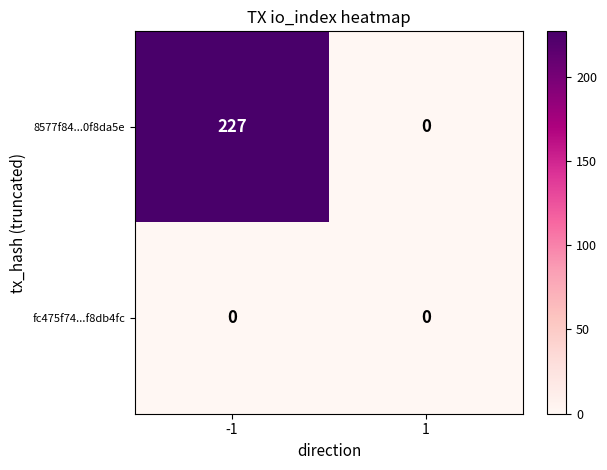

Rank the series by their average value, from highest to lowest.

8577f84...0f8da5e, fc475f74...f8db4fc